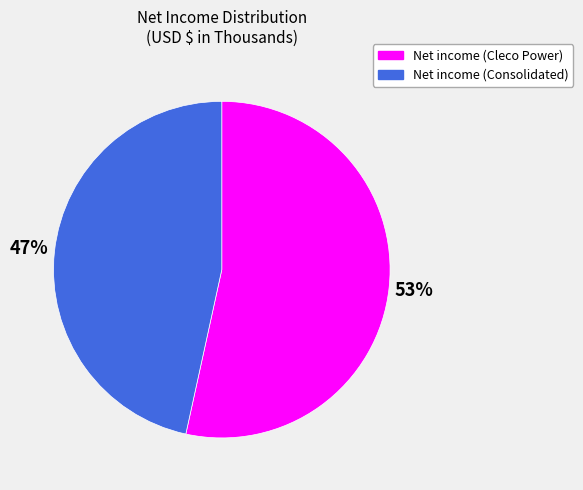

Do Net income (Consolidated) and Net income (Cleco Power) together represent more than half of the pie?

Yes